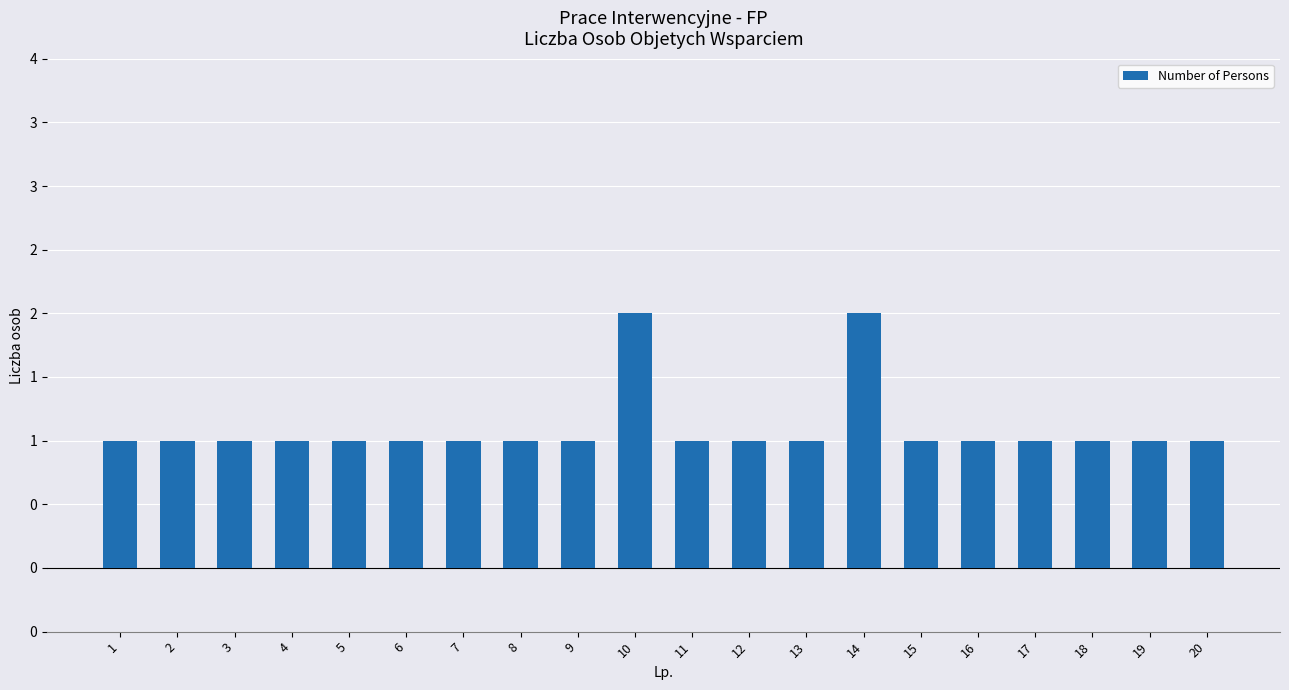

Approximately how many times larger is the value at 20 compared to 6?

1.0